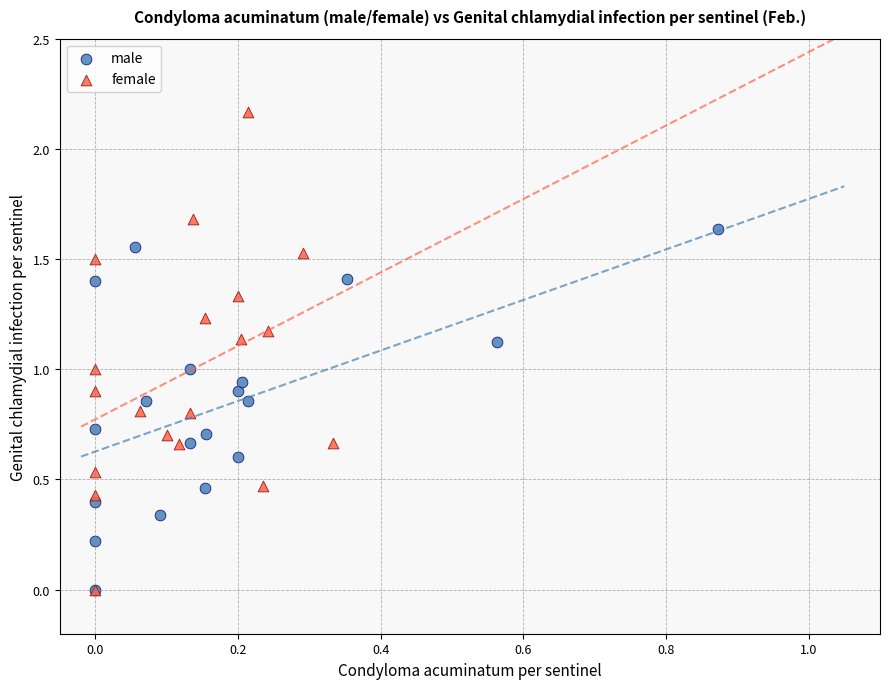

Which series contains the highest Y value?

female